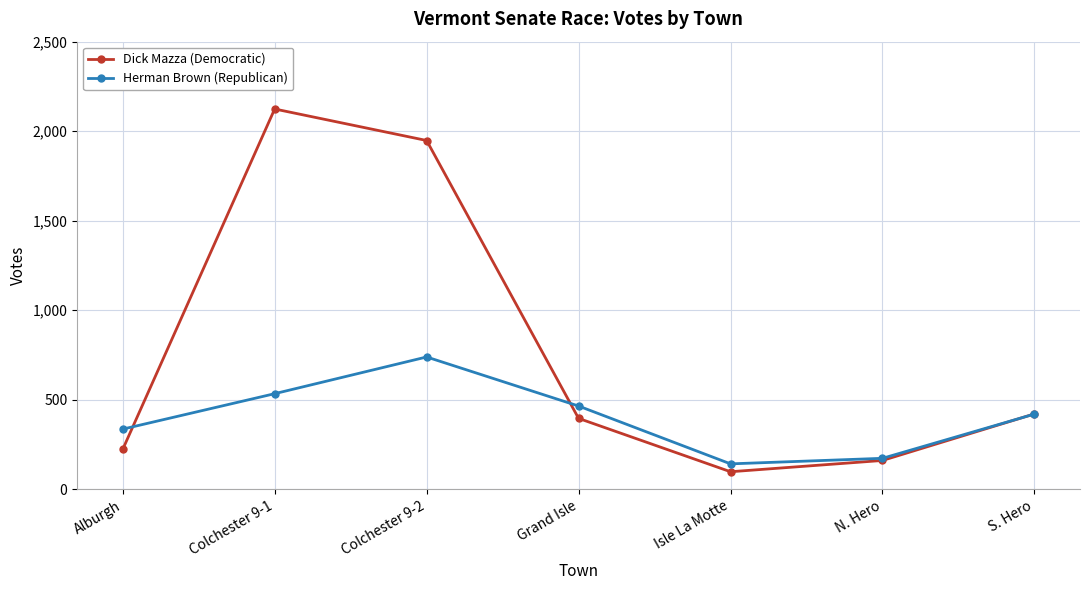

At Colchester 9-2, list the series in order from smallest to largest.

Herman Brown (Republican), Dick Mazza (Democratic)